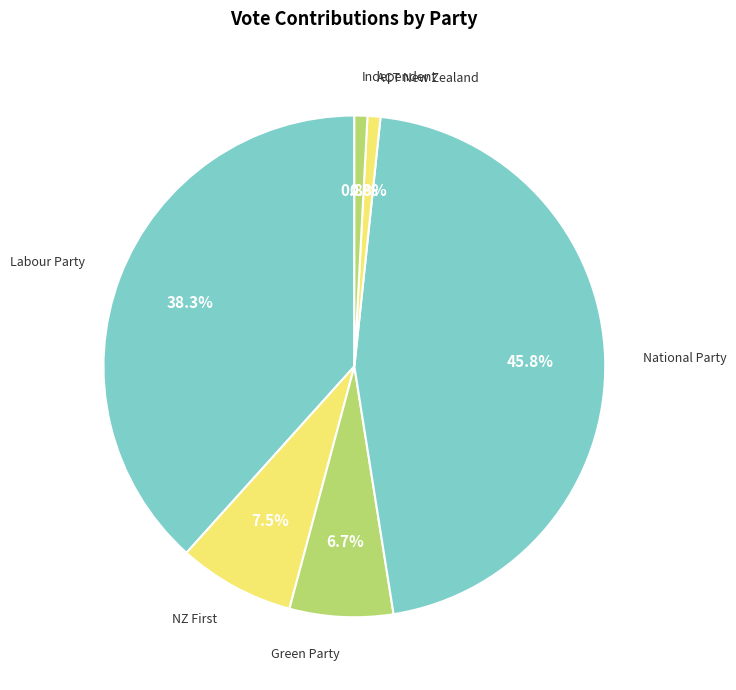

What percentage do Green Party and ACT New Zealand together represent?

7.5%